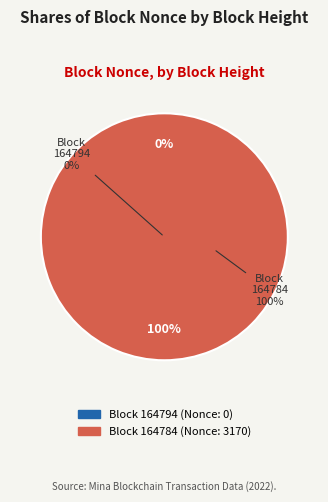

What is the majority slice?

164784